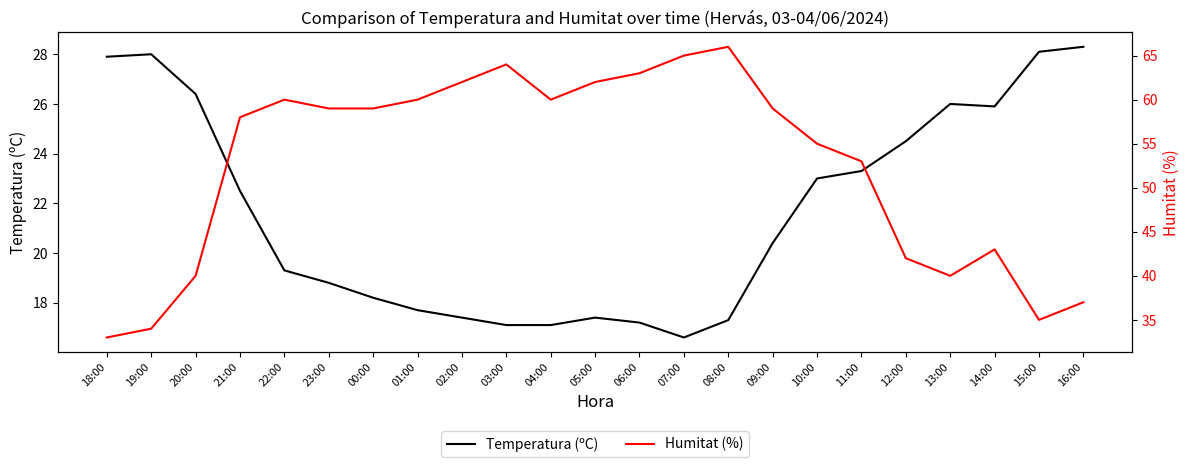

What are all the series names shown in the legend?

Temperatura (ºC), Humitat (%)